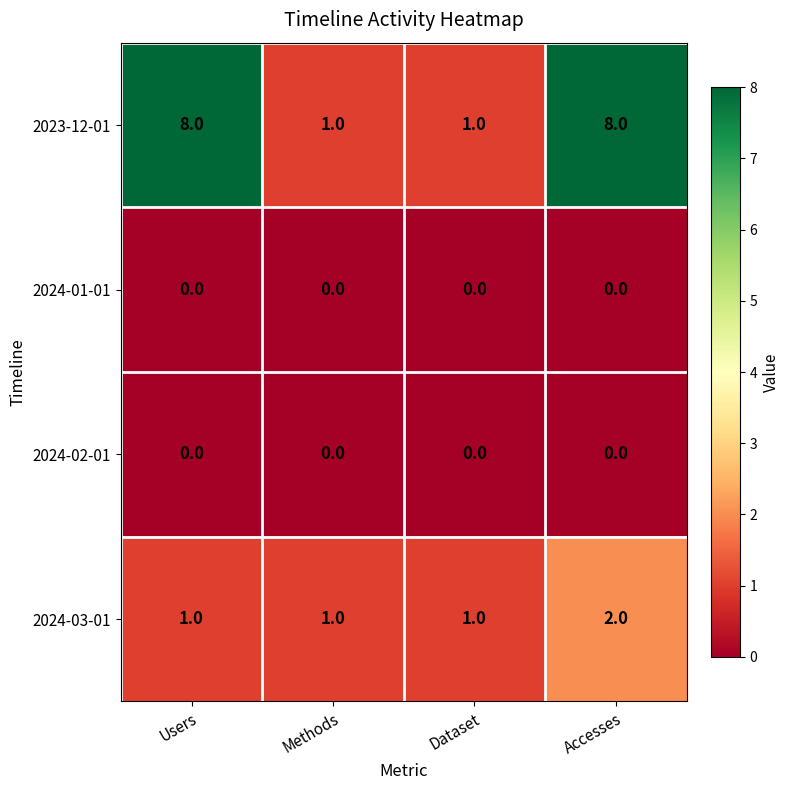

Is it true that 2023-12-01 equals 8 at Users?

True